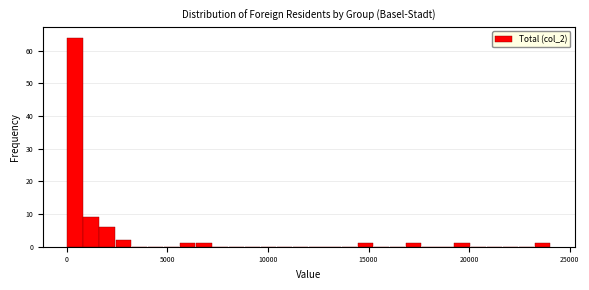

Around what value on the x-axis is the tallest bar? Give the approximate position of its centre, as read against the axis.

500